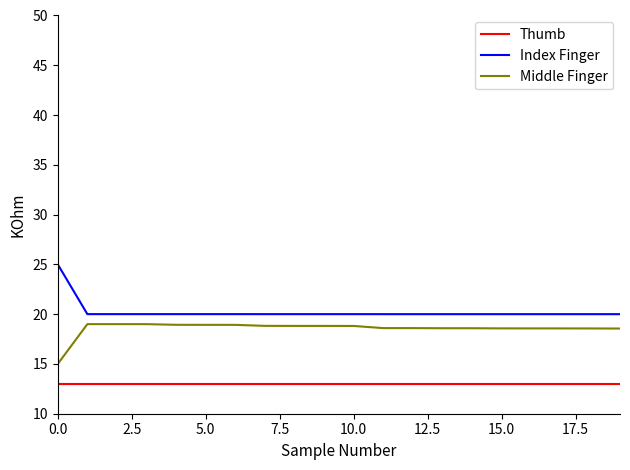

Does the chart have visible grid lines?

No